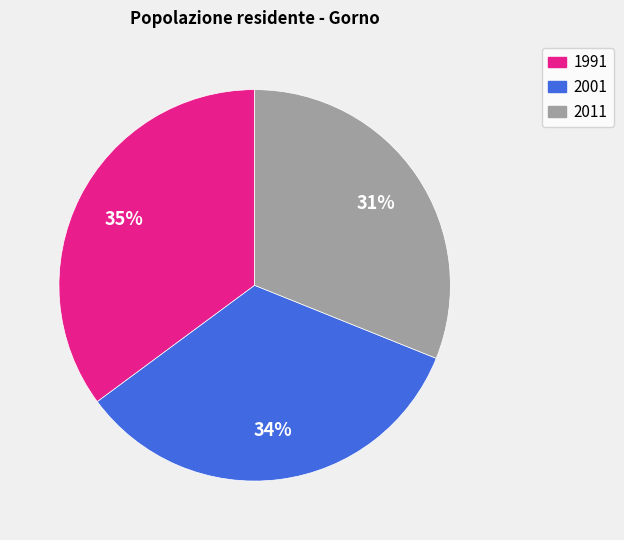

Rank the categories by value from lowest to highest.

2011, 2001, 1991